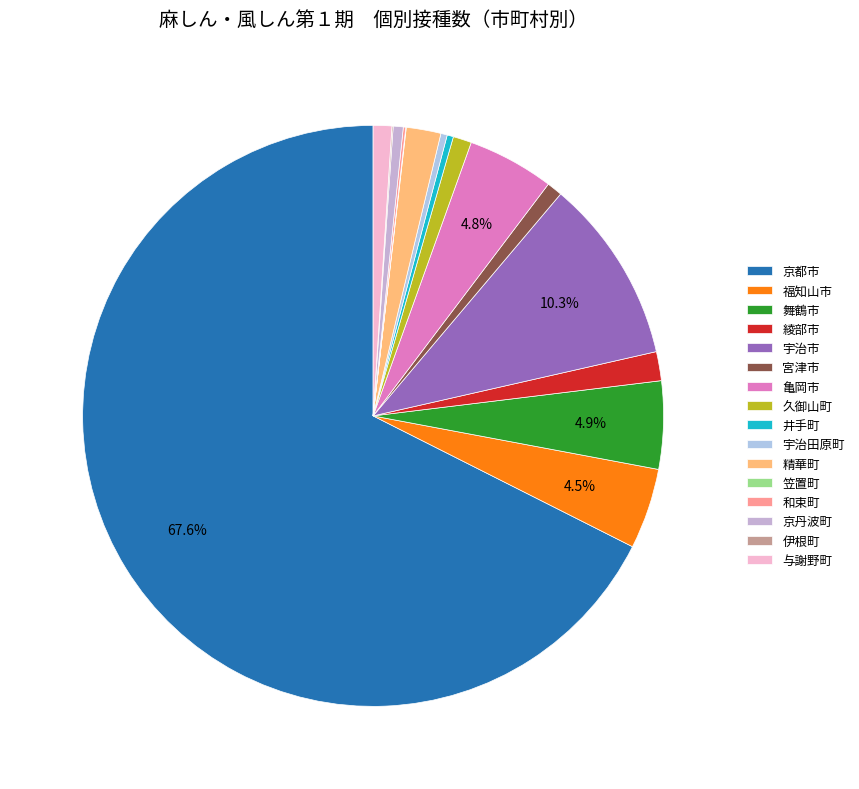

True or false: 精華町 accounts for 1% of the total.

False